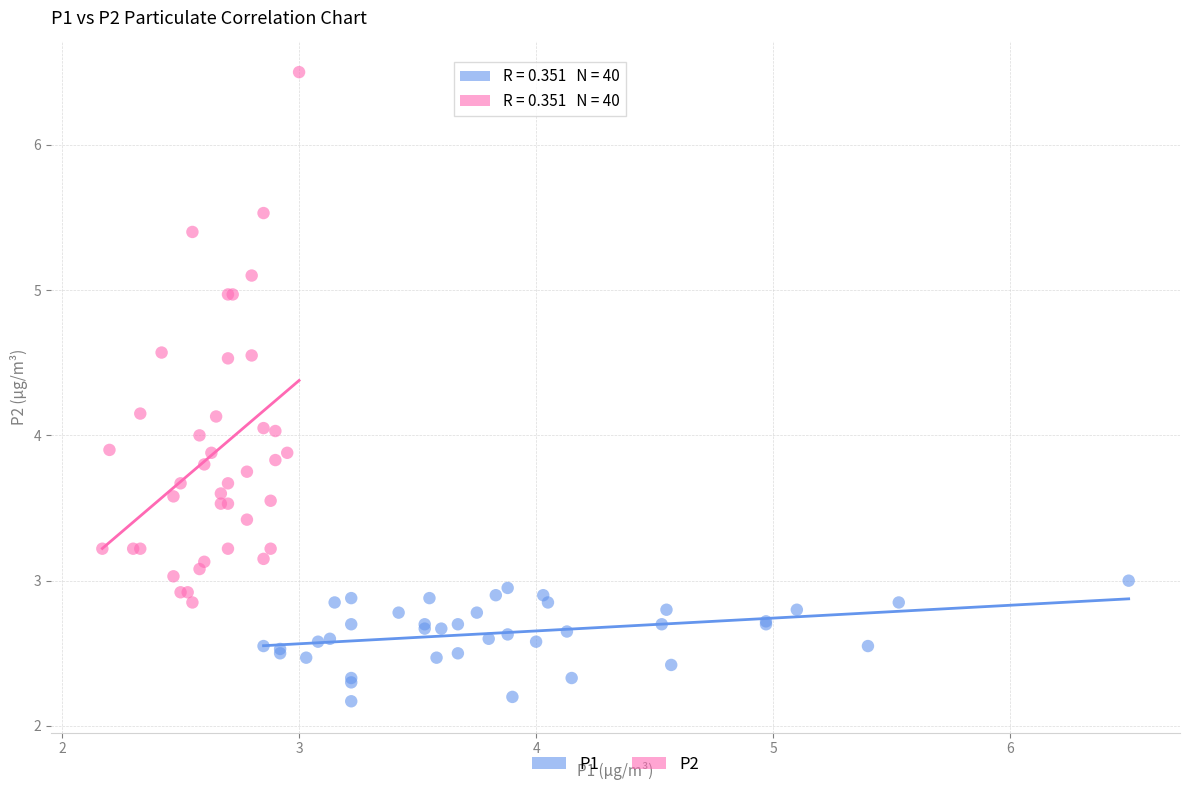

Which series reaches the maximum Y coordinate?

P2